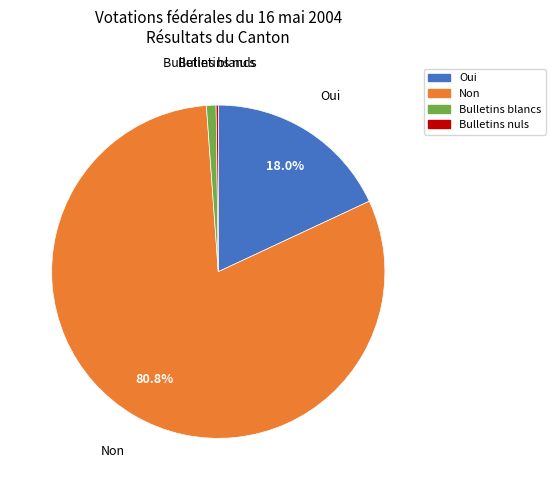

Which slice is the largest?

Non